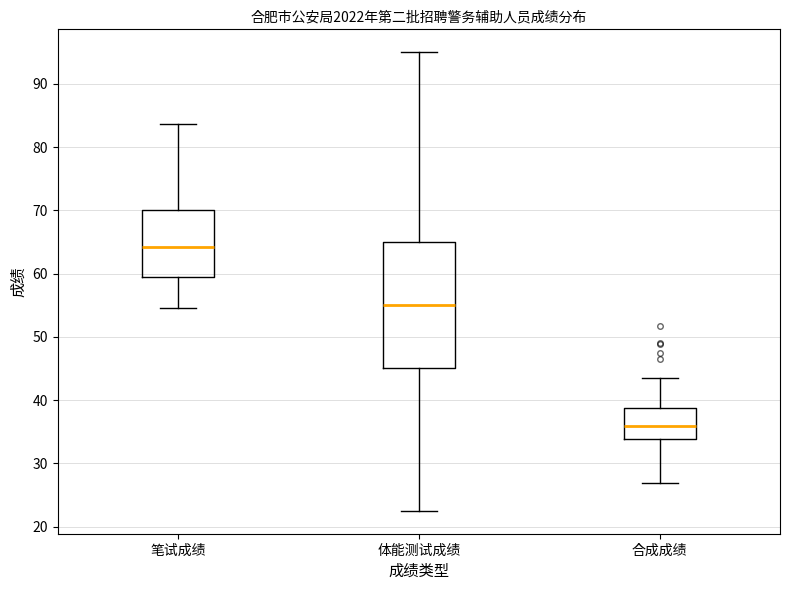

Where does the median line of the box for 体能测试成绩 sit on the y-axis? The values are not printed on the chart, so give them approximately, as read against the axis.

55